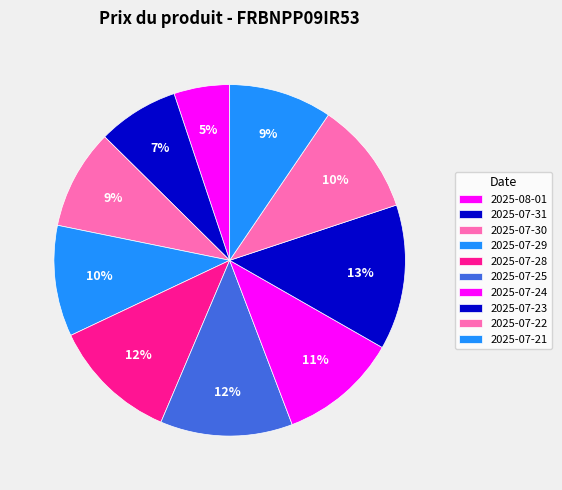

Count the number of slices in the pie.

10